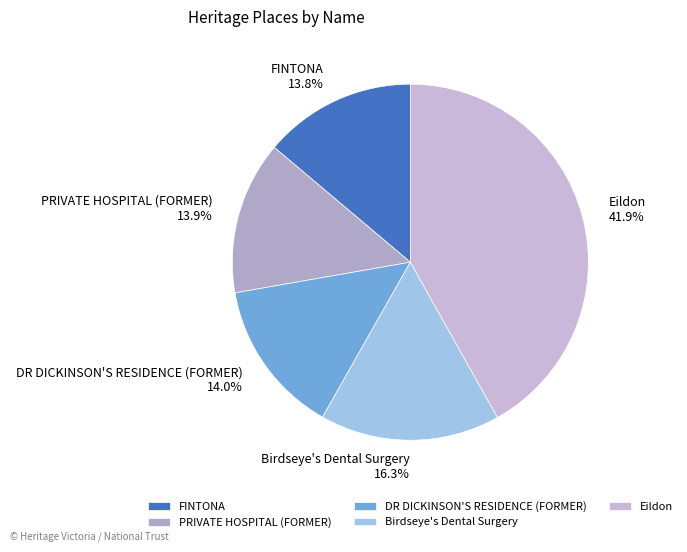

To the nearest percent, what is the average slice percentage?

20%